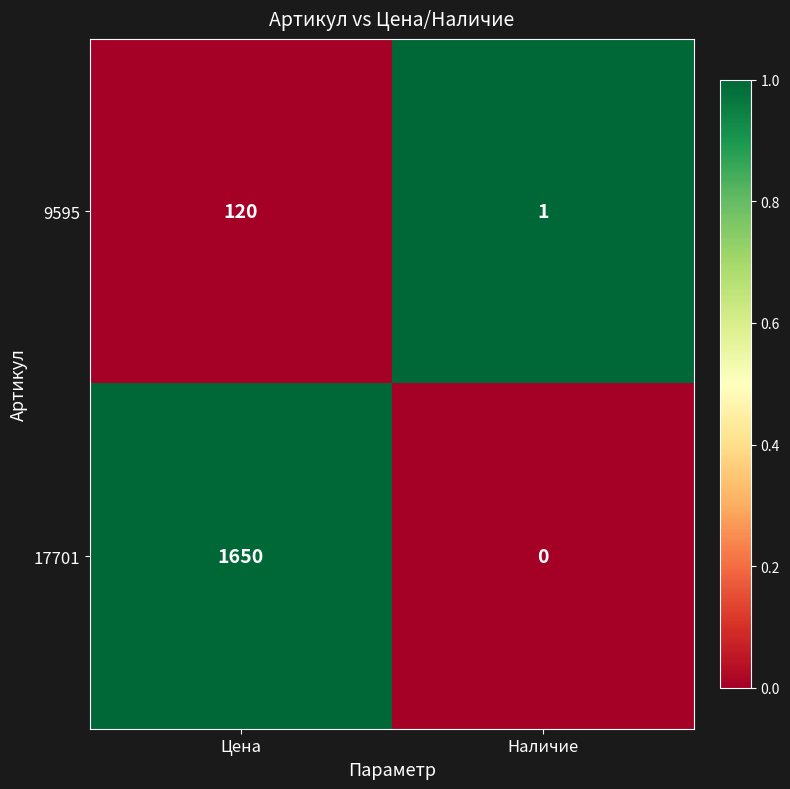

Is it true that 9595 equals 0 at Наличие?

False